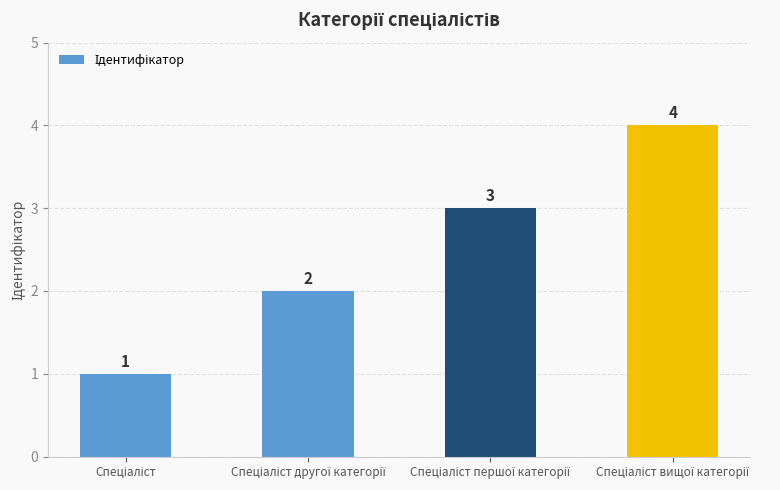

How many values are between 2 and 4?

3